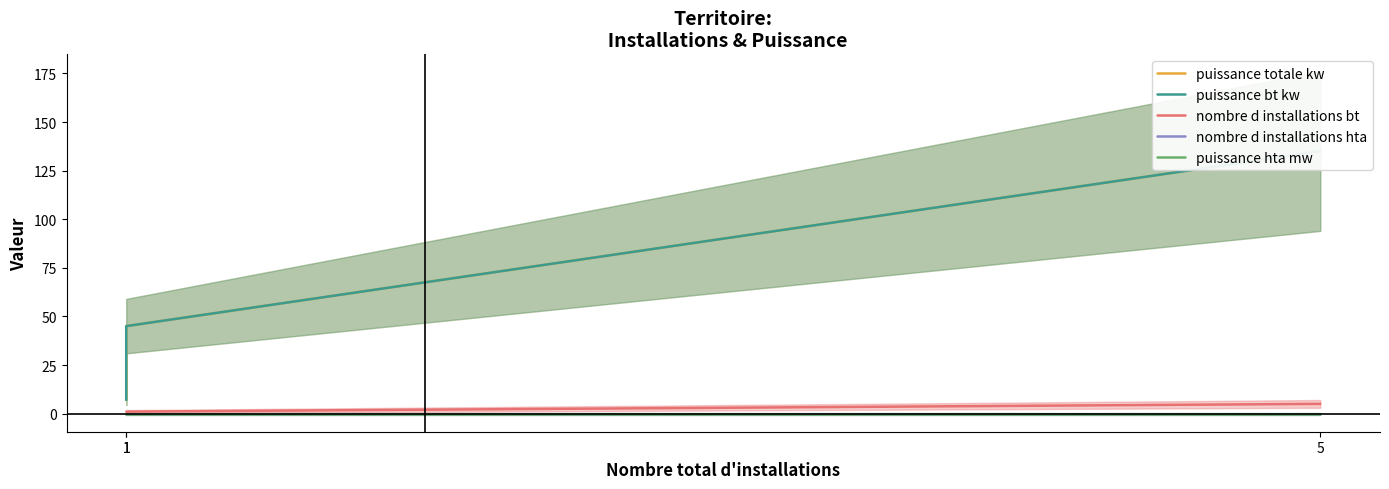

What is the greatest value displayed?

135